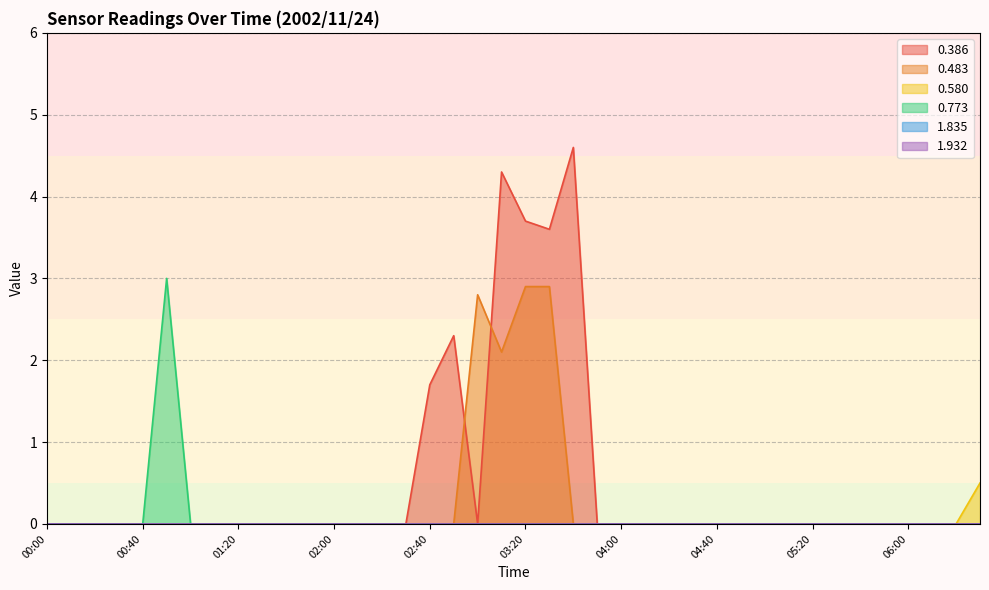

Does the chart have visible grid lines?

Yes